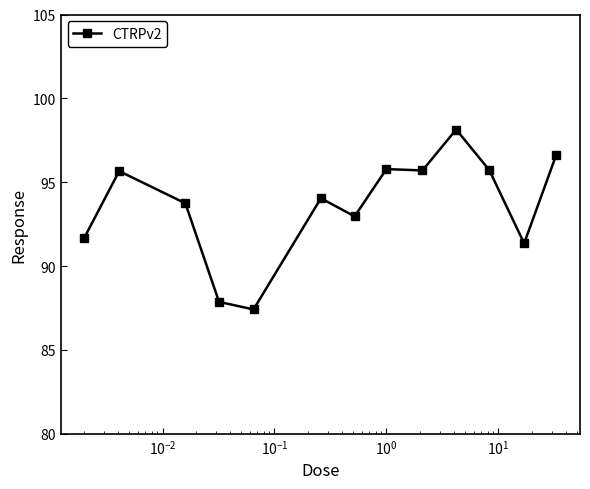

What is the maximum value shown in the chart?

98.1